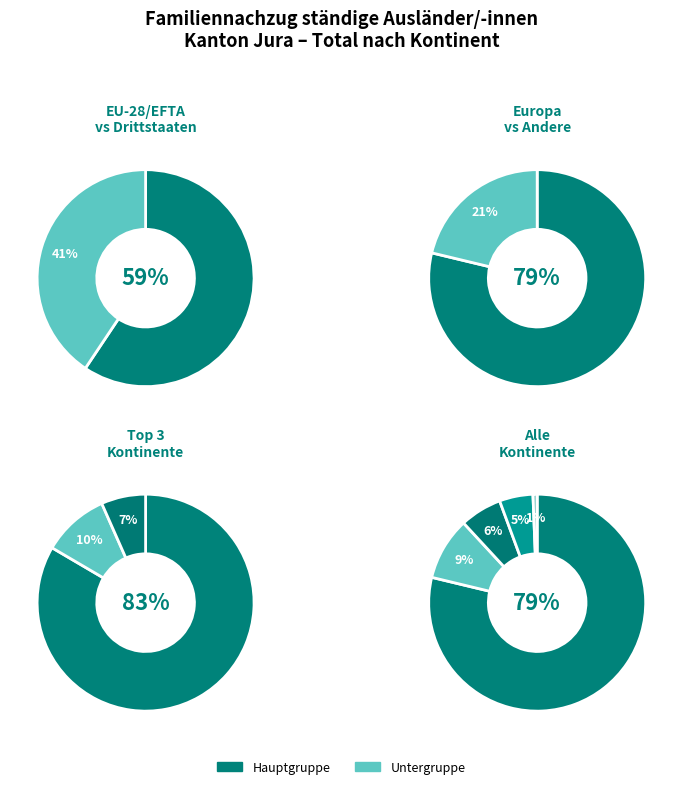

How many segments does this pie chart have?

5